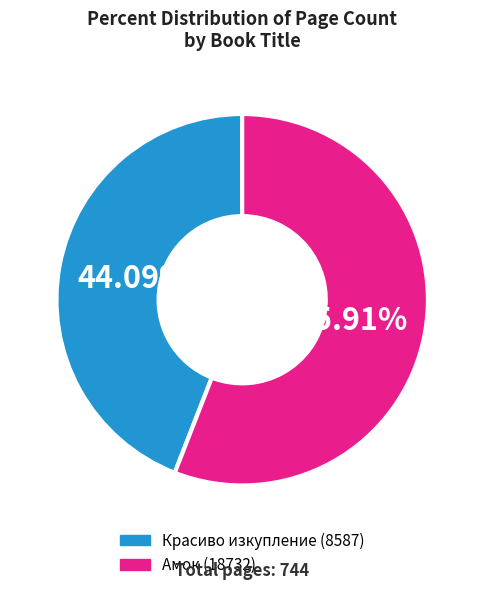

How much of the chart is everything except Красиво изкупление (8587)?

55.9%